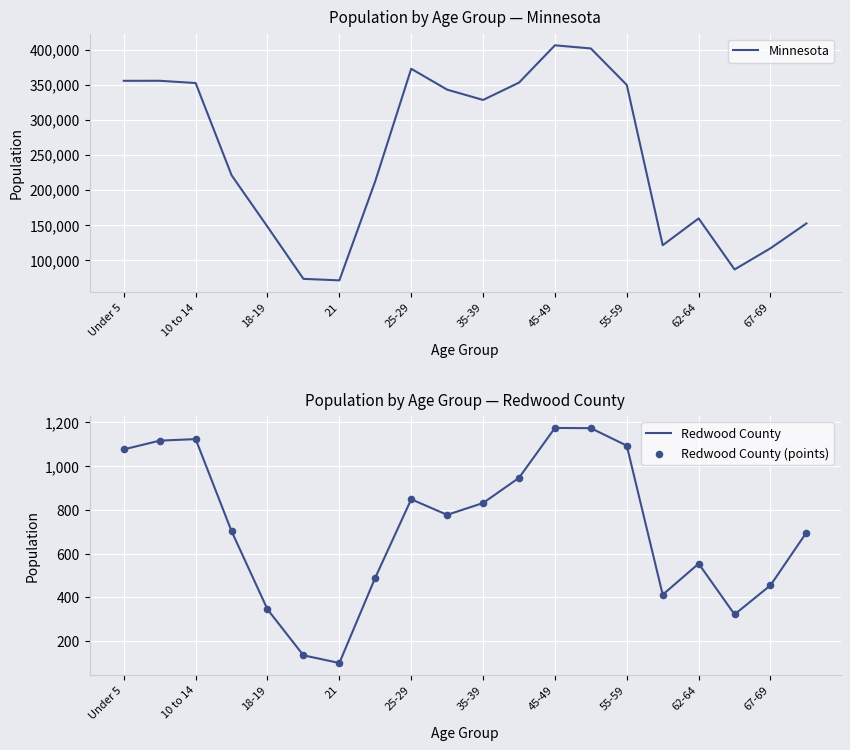

True or false: Redwood County has a value of 1093 at 55-59.

True